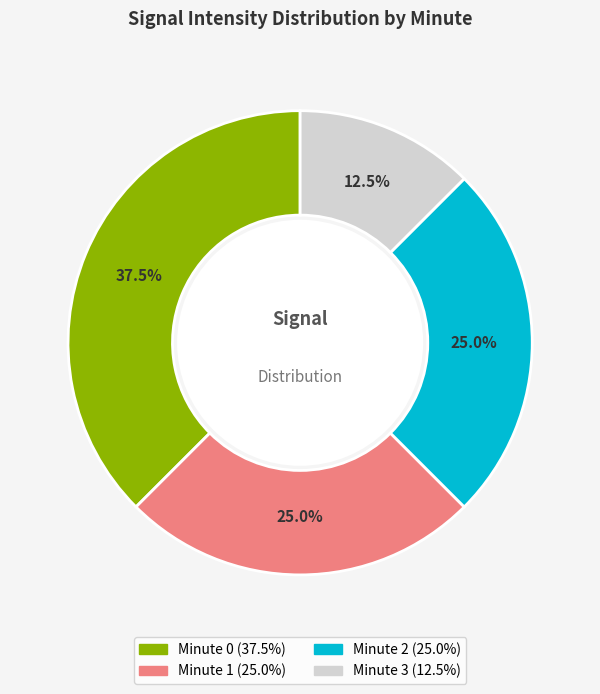

Is Minute 0 the majority of the pie?

No